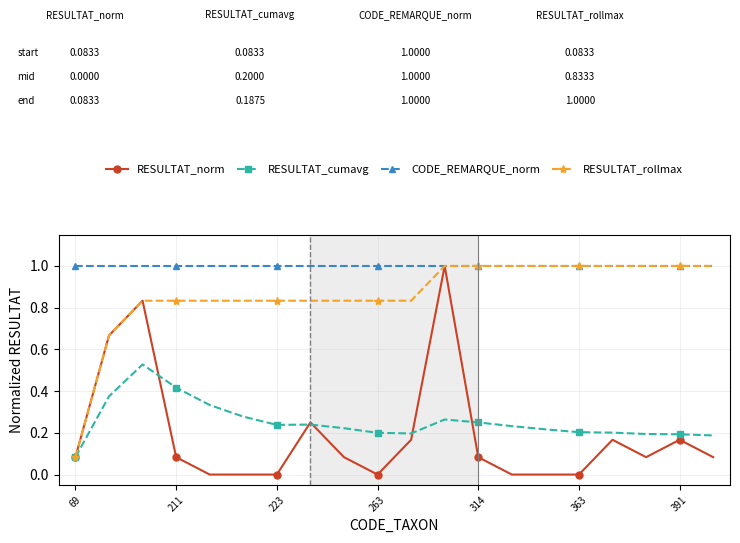

What is the minimum value for CODE_REMARQUE_norm?

1.0